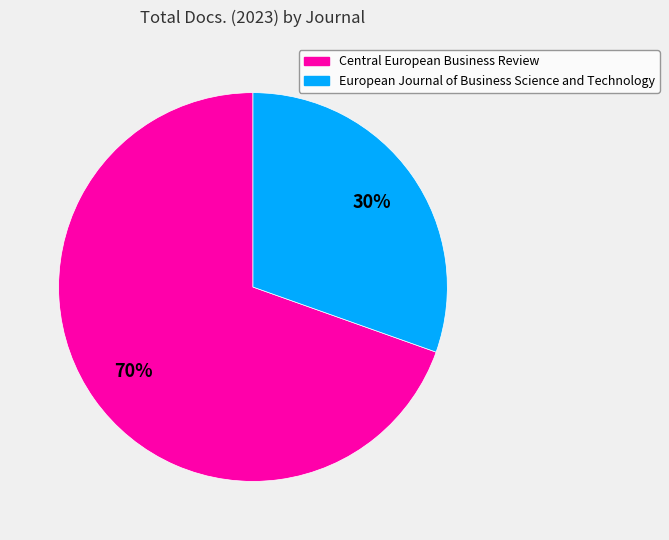

To the nearest percent, what is the average slice percentage?

50%